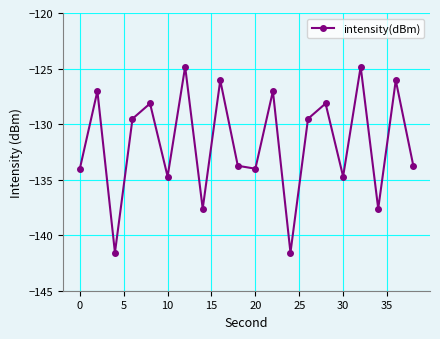

How many points are higher than both their immediate neighbors (excluding endpoints)?

8